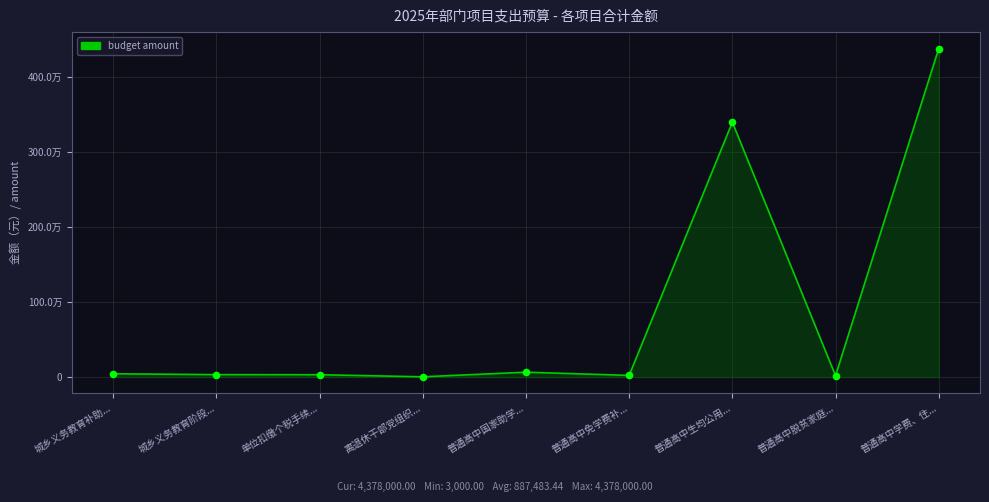

Between 普通高中学费、住... and 普通高中国家助学..., which is larger?

普通高中学费、住...